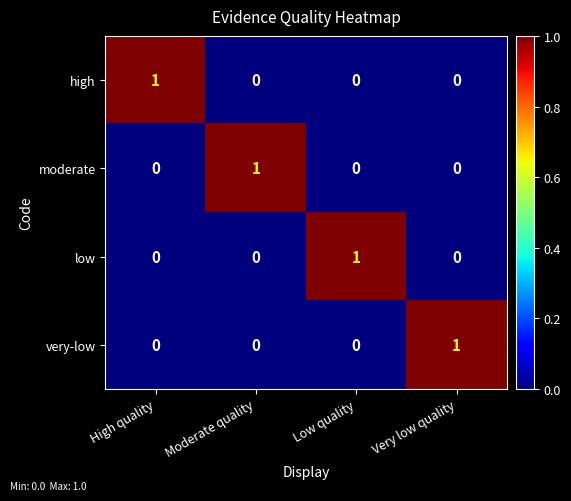

Reading left to right, extract all data points from this chart.

high: 1	0	0	0
moderate: 0	1	0	0
low: 0	0	1	0
very-low: 0	0	0	1